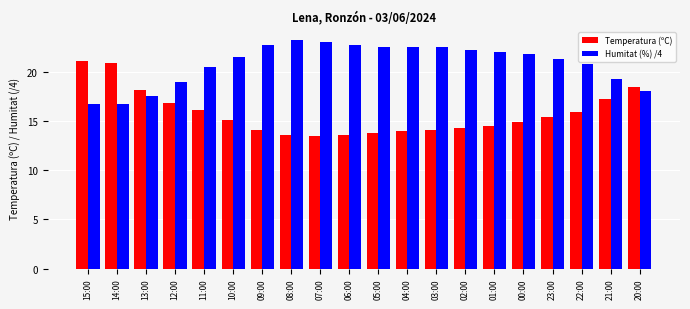

What is the highest value of the Temperatura (ºC) series?

21.1